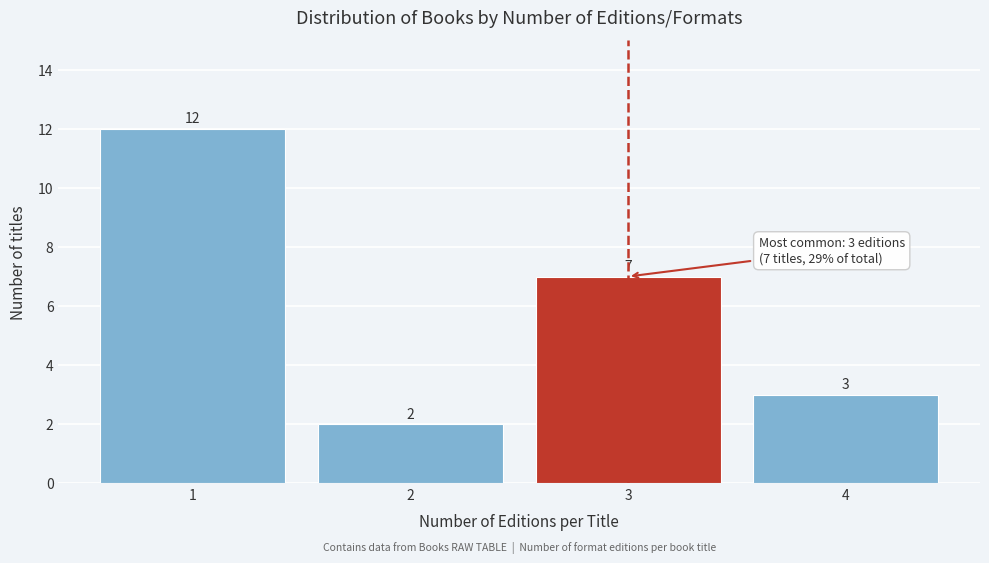

Reading left to right, list every bar in this chart as the range it spans on the x-axis followed by its height.

0.5 to 1.5: 12
1.5 to 2.5: 2
2.5 to 3.5: 7
3.5 to 4.5: 3